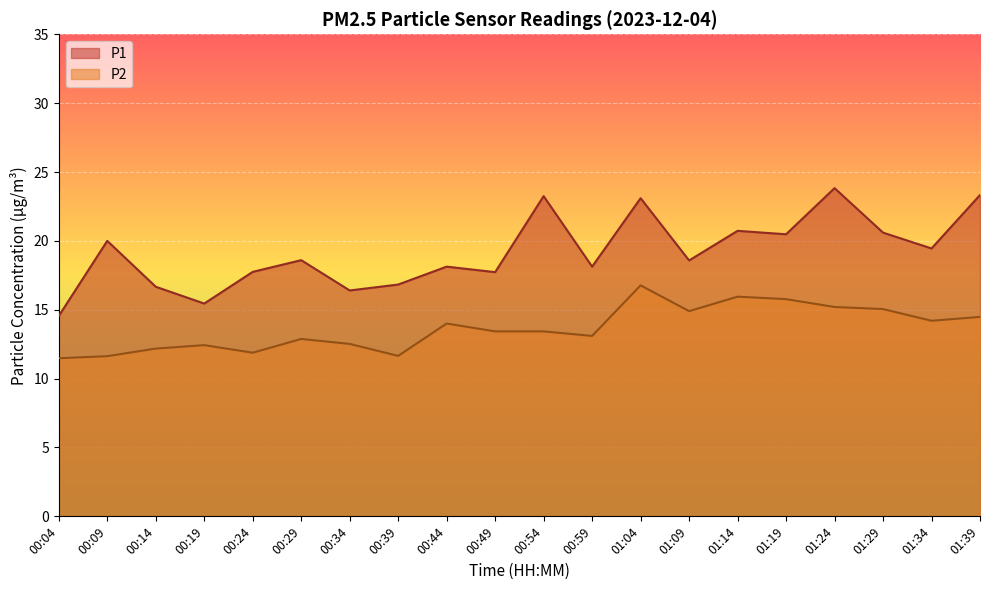

What is the difference between the highest and lowest values at 01:14?

4.8